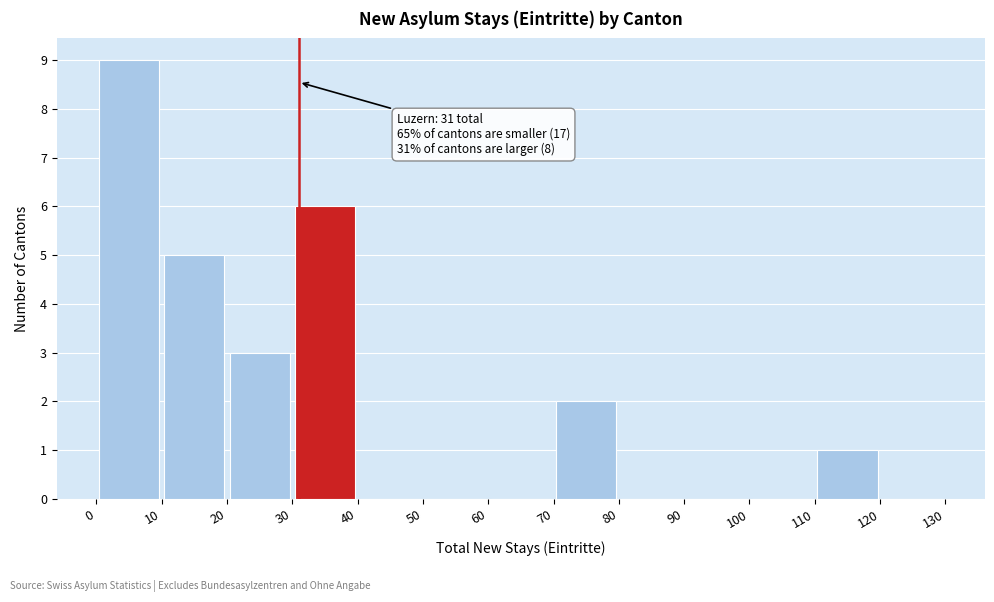

Which range on the x-axis has the tallest bar?

0 to 10